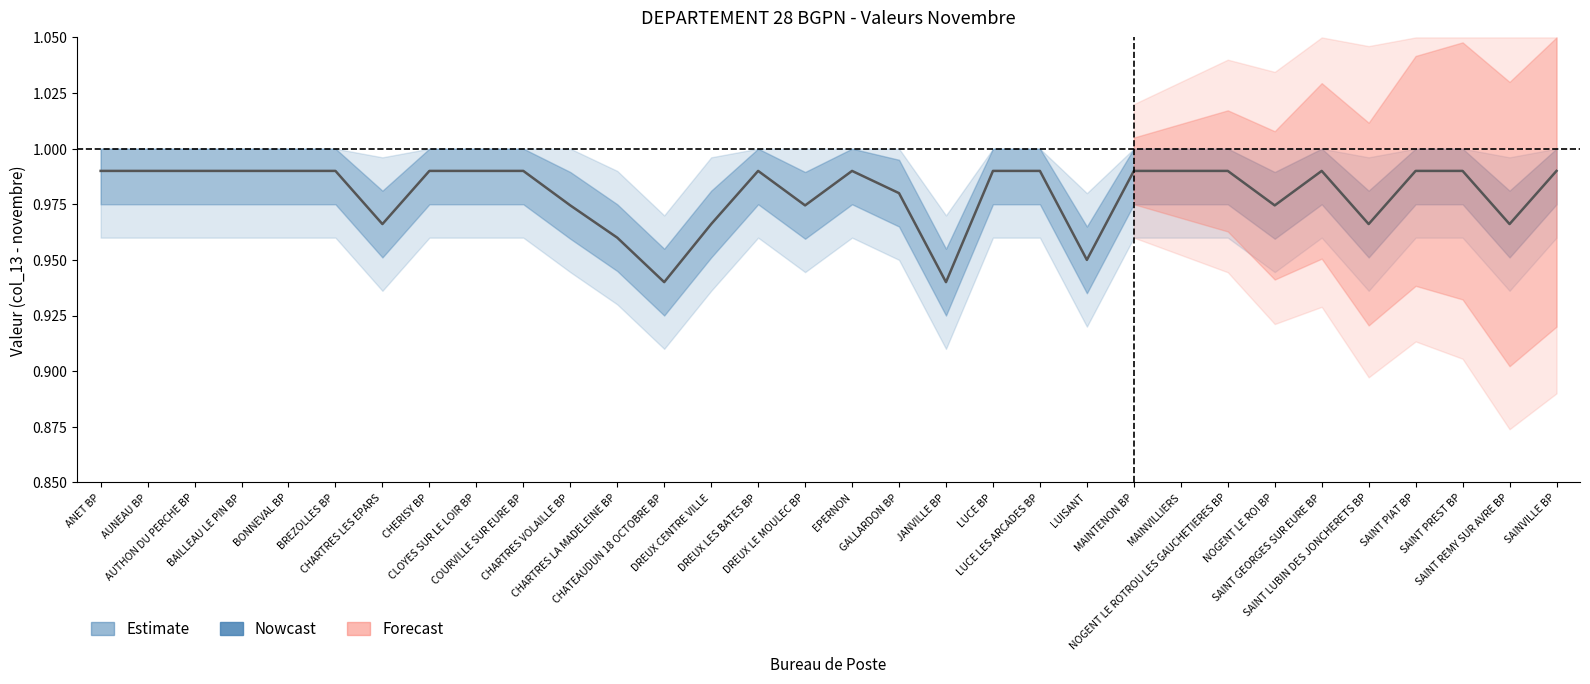

What is the difference between the maximum and second lowest values?

0.1